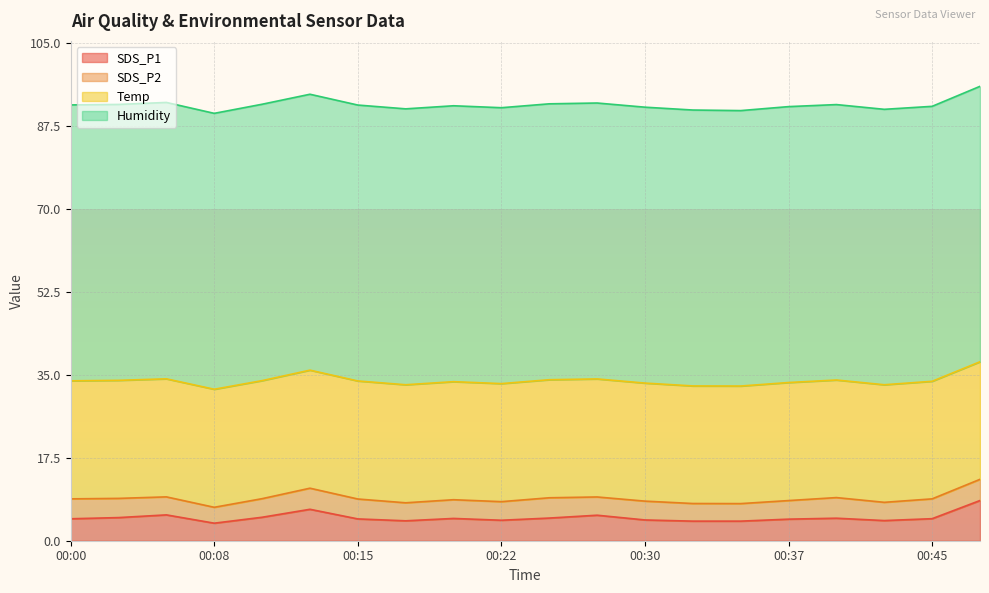

How many Humidity values are between 58 and 59?

20